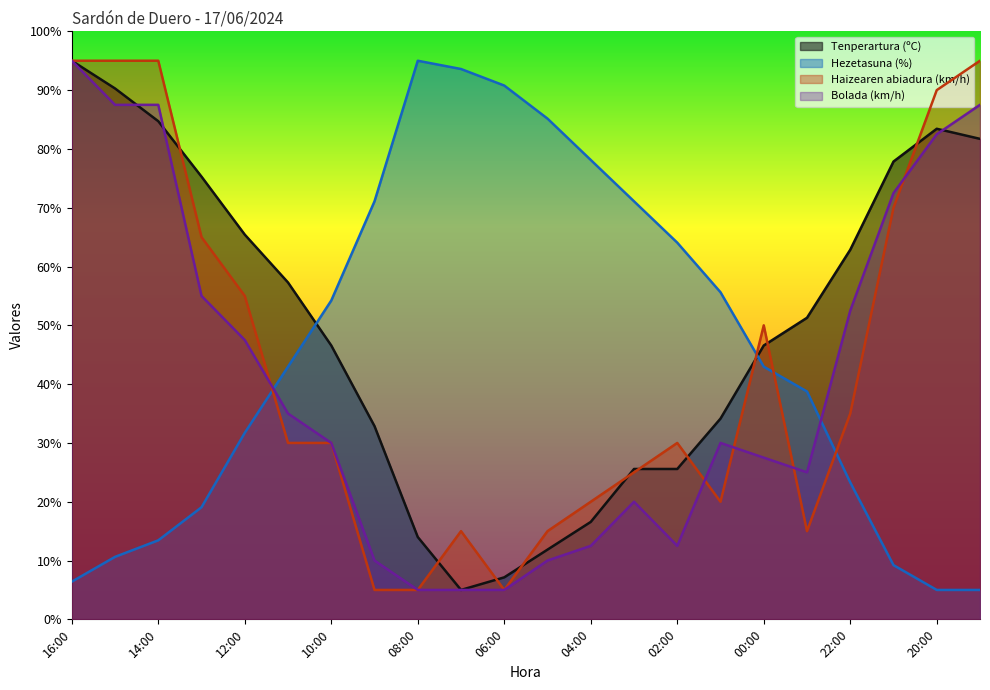

Which series ends up on top after the final intersection of Bolada (km/h) and Haizearen abiadura (km/h)?

Haizearen abiadura (km/h)